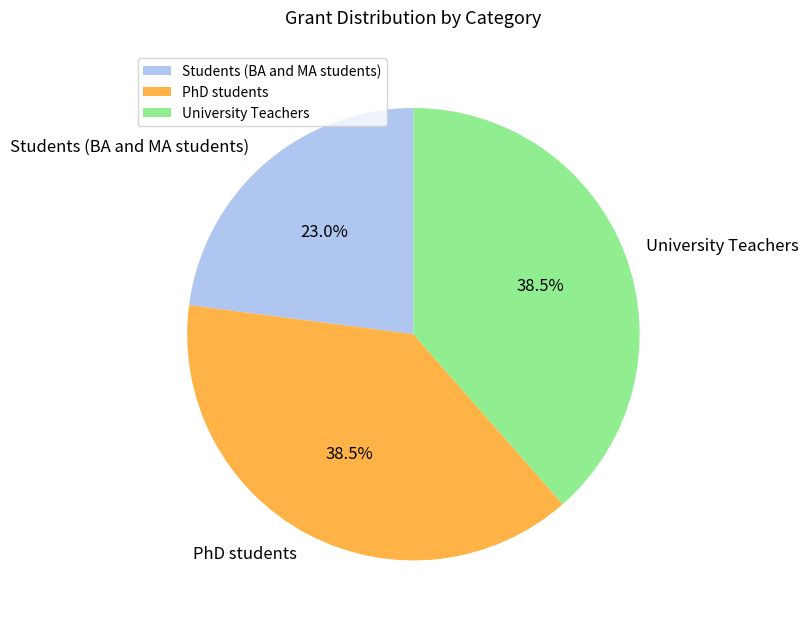

Combined, what portion of the pie is PhD students and University Teachers?

77.0%